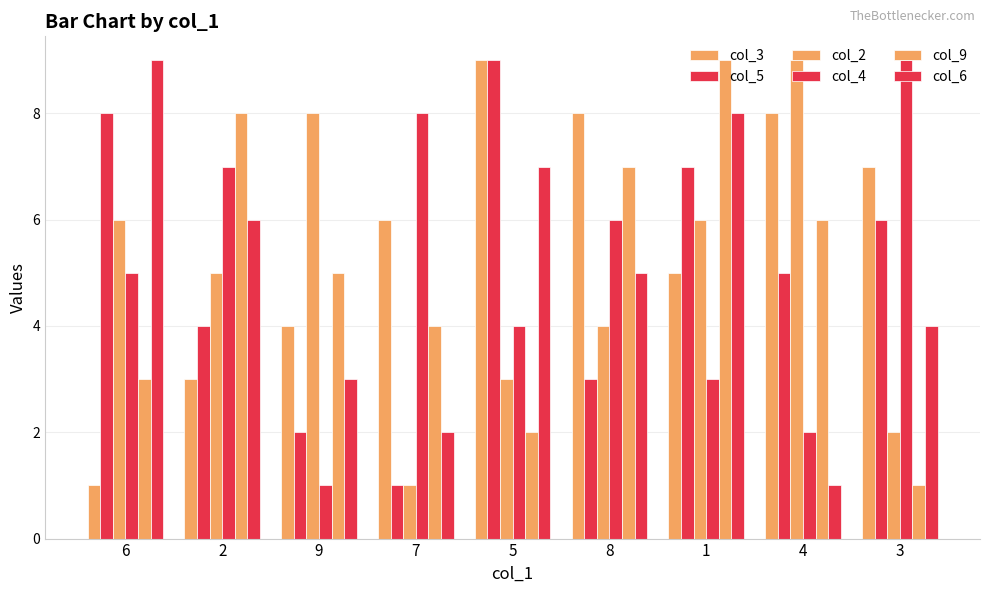

Reading left to right, transcribe all the data shown in this chart.

col_3: 6=1	2=3	9=4	7=6	5=9	8=8	1=5	4=8	3=7
col_5: 6=8	2=4	9=2	7=1	5=9	8=3	1=7	4=5	3=6
col_2: 6=6	2=5	9=8	7=1	5=3	8=4	1=6	4=9	3=2
col_4: 6=5	2=7	9=1	7=8	5=4	8=6	1=3	4=2	3=9
col_9: 6=3	2=8	9=5	7=4	5=2	8=7	1=9	4=6	3=1
col_6: 6=9	2=6	9=3	7=2	5=7	8=5	1=8	4=1	3=4